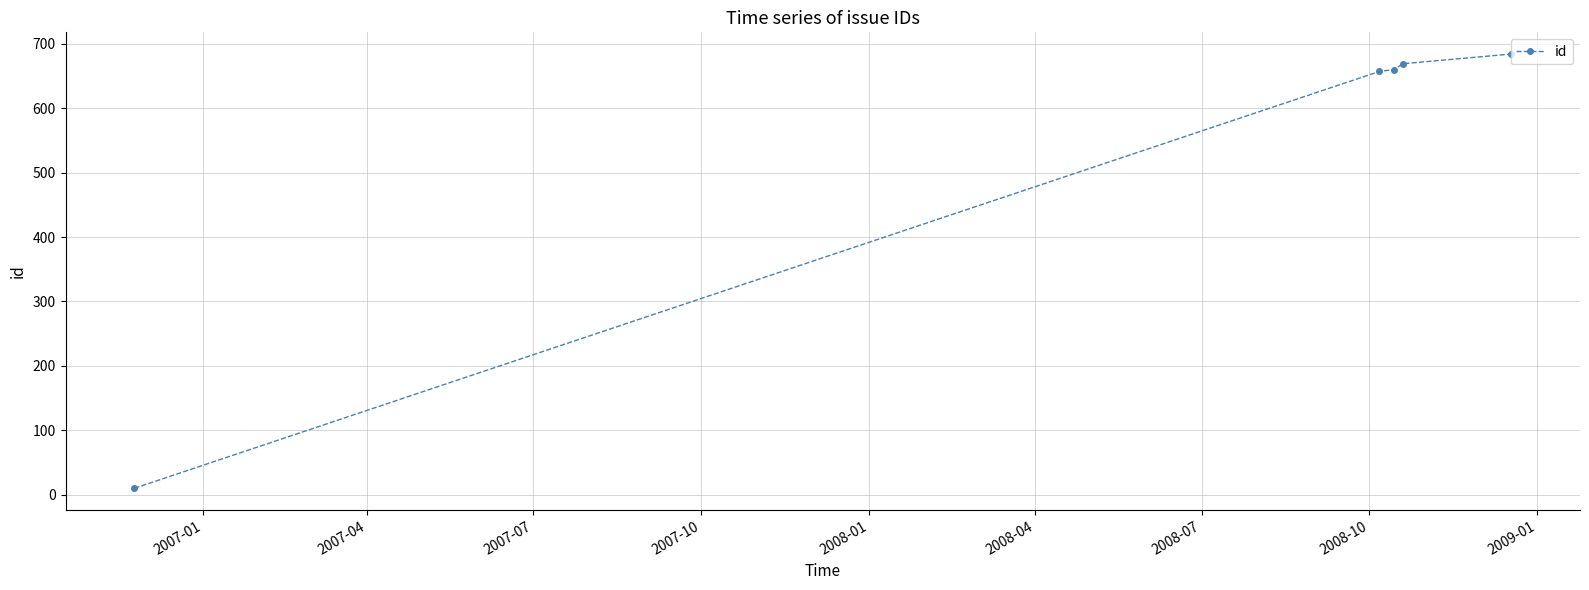

How many data points does each series have?

5